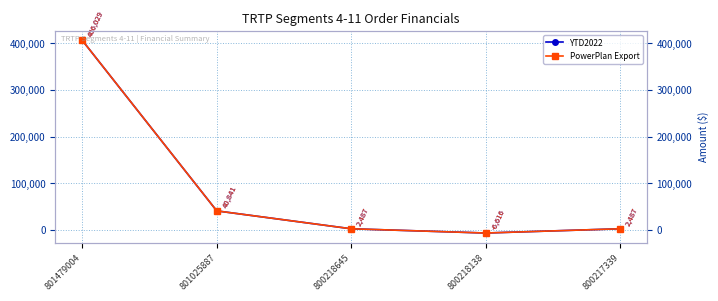

What is the value of the PowerPlan Export point at the 3rd from the left?

2487.4